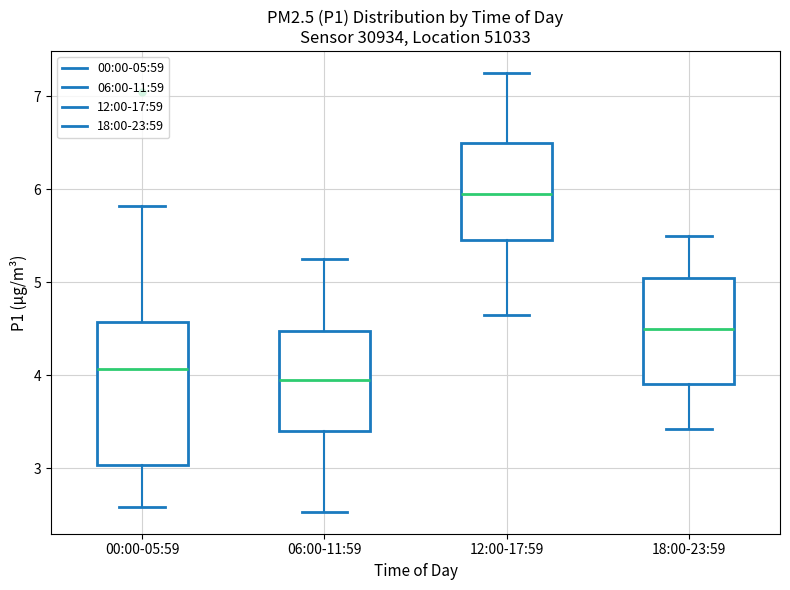

Which box's median line is the lowest?

06:00-11:59